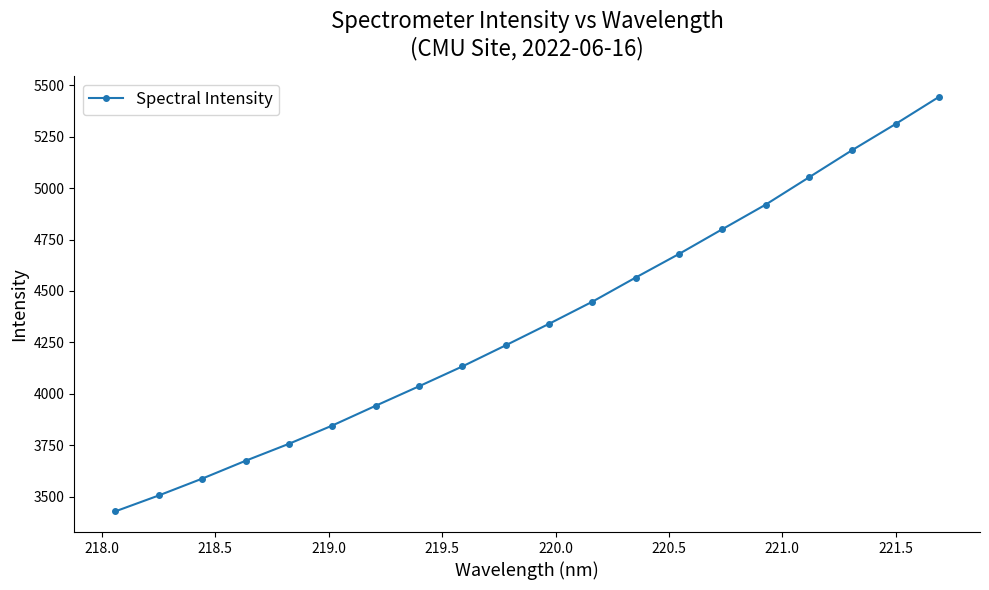

How many categories are shown in the chart?

20